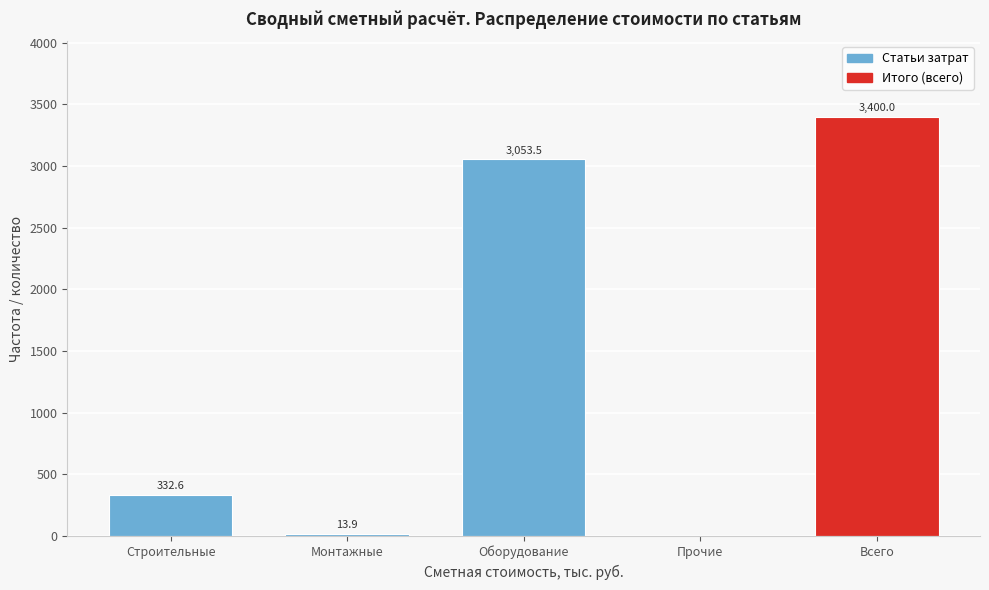

Reading left to right, list all the values displayed in this chart.

Строительные=332.6	Монтажные=13.9	Оборудование=3053.5	Прочие=0.0	Всего=3400.0